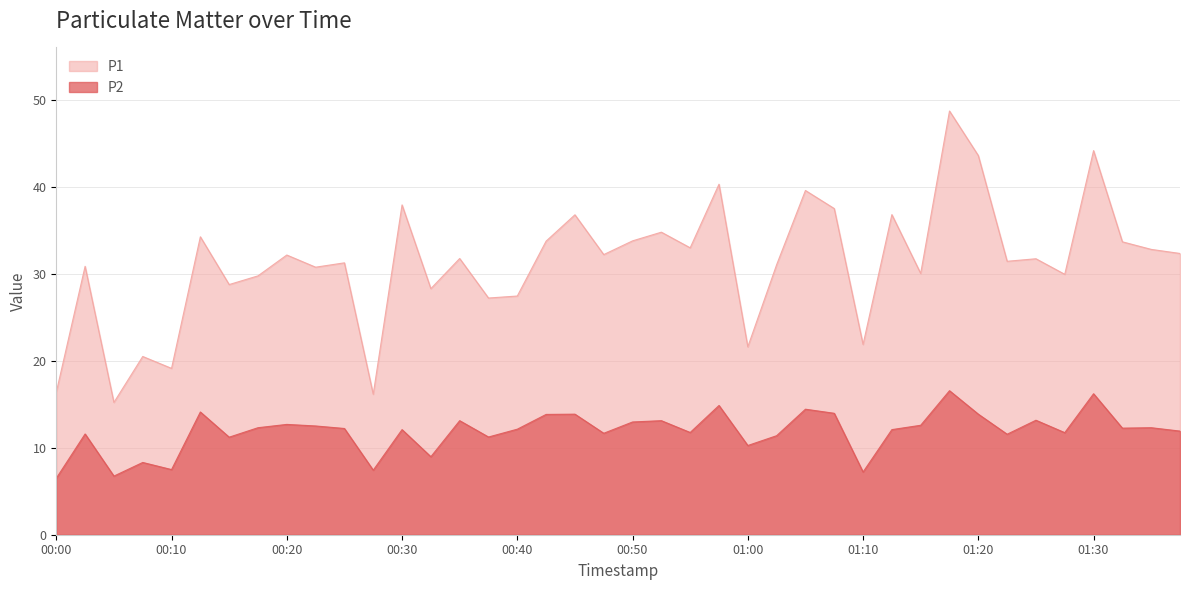

True or false: P1 and P2 intersect in this chart.

False